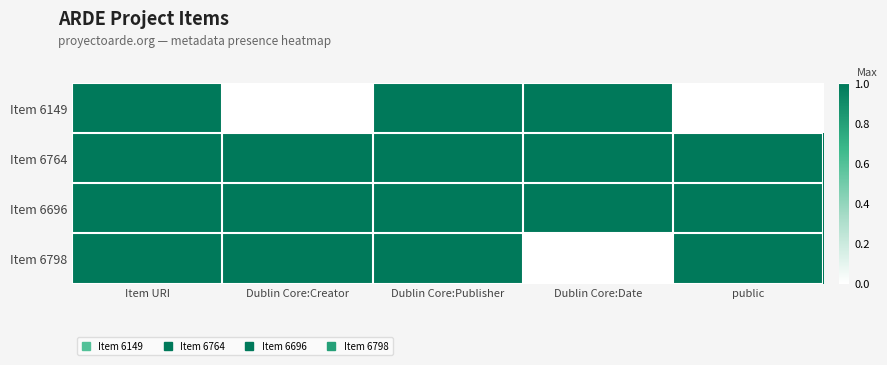

How many distinct data groups are displayed?

4